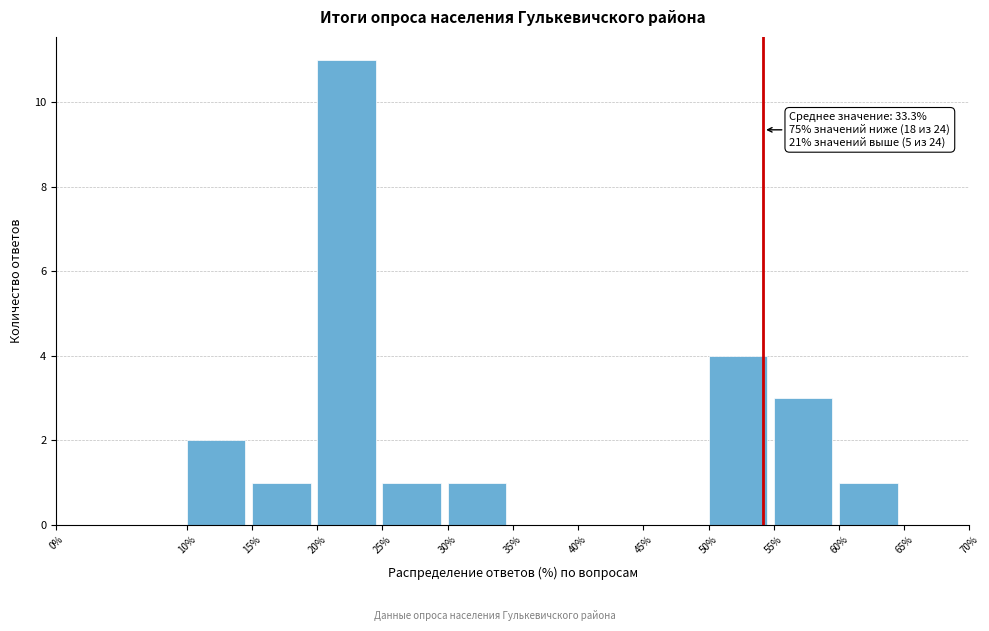

Which range on the x-axis has the tallest bar?

20% to 25%